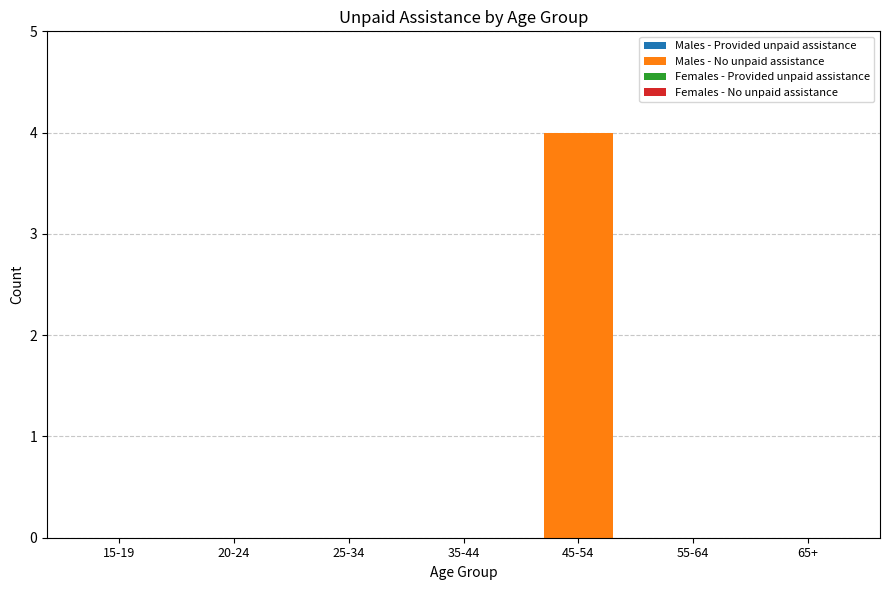

Which has a higher value, 45-54 or 35-44?

45-54